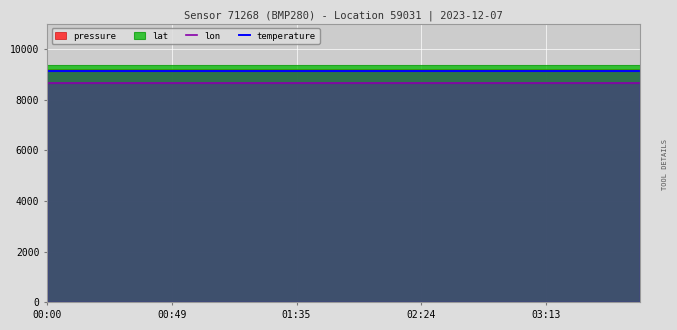

What is the average value of the temperature series?

9136.4